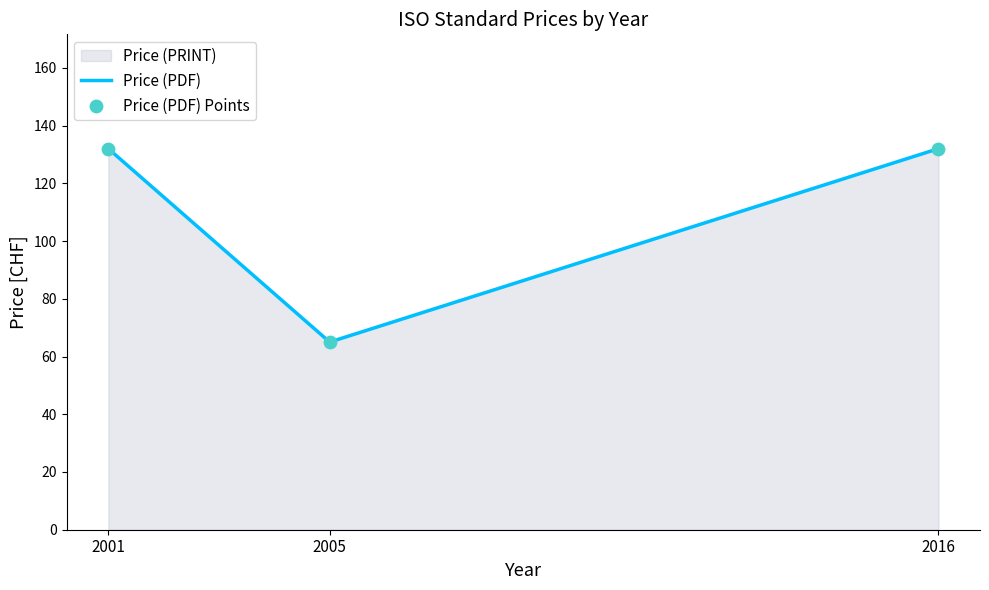

At how many categories does at least one series exceed 75?

2